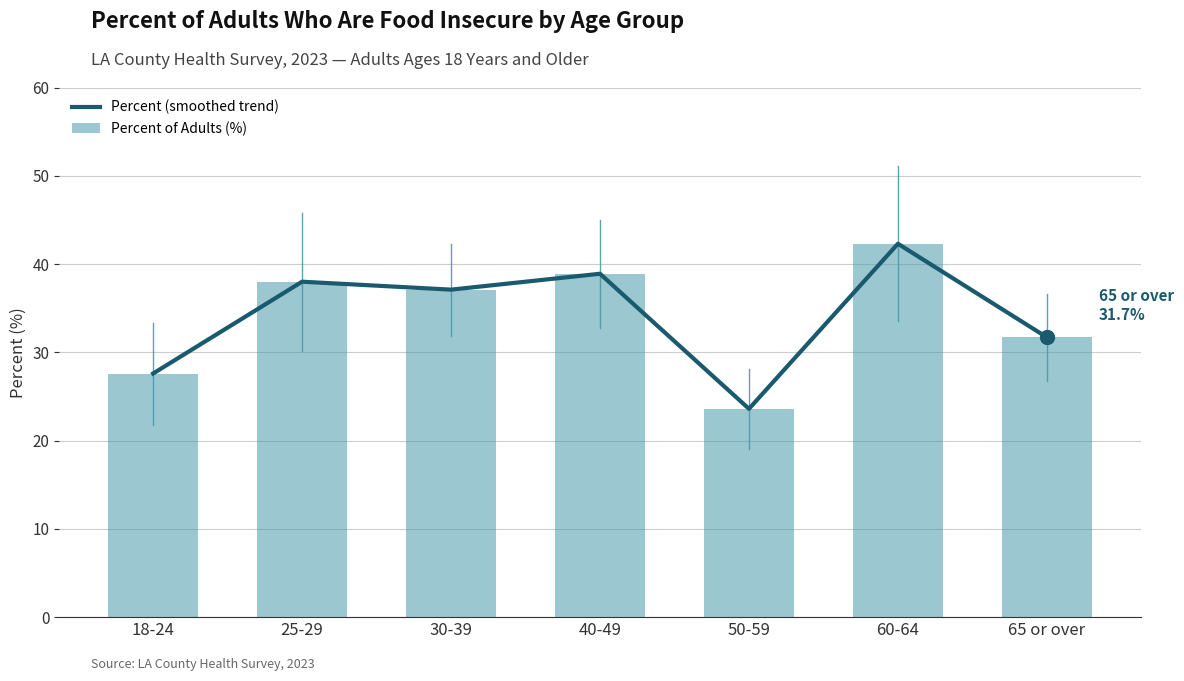

Which series has the largest total across all categories?

Percent (smoothed trend)